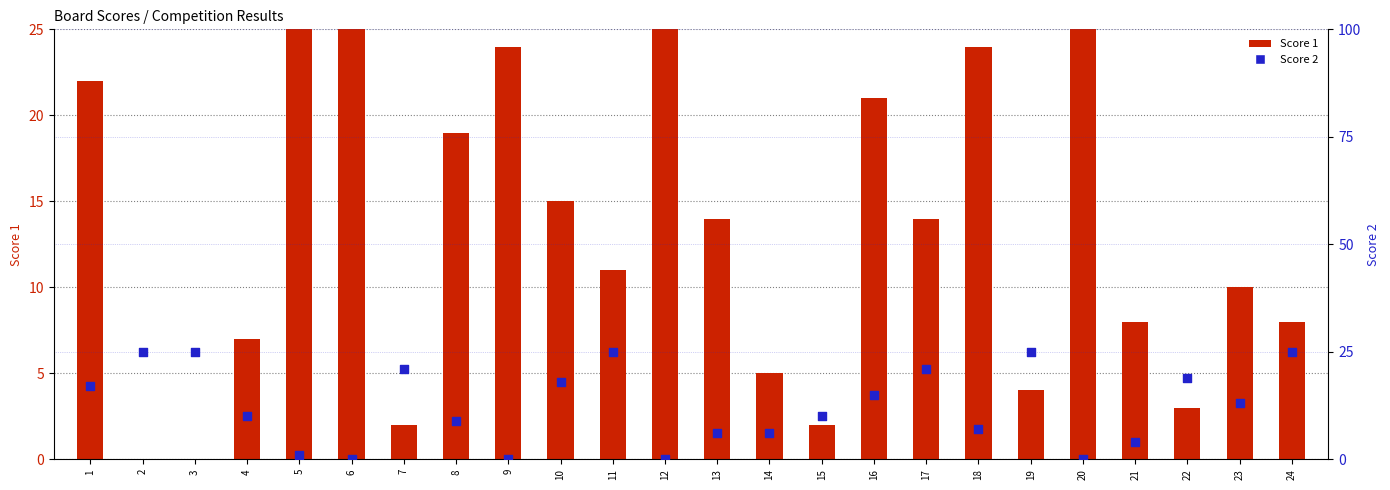

Is the value of Score 2 at 7 greater than the value of Score 1 at 22?

Yes